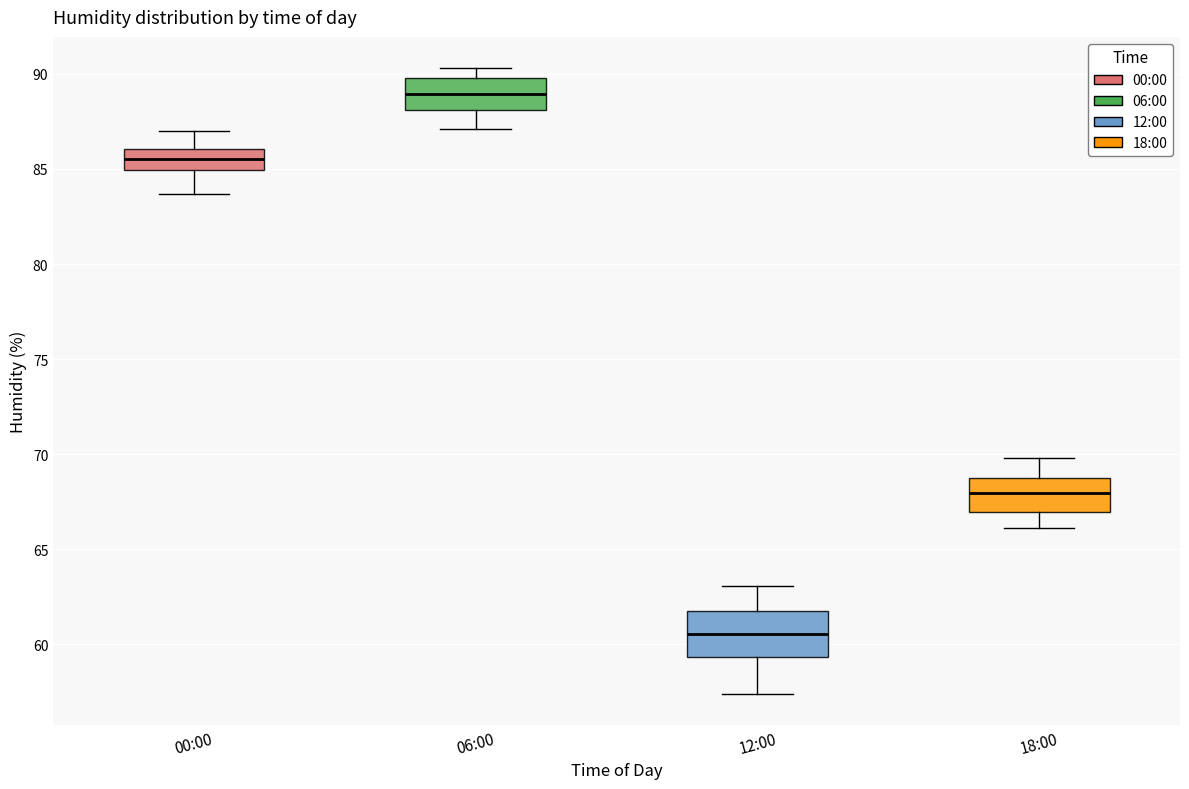

Which box's median line is the highest?

06:00